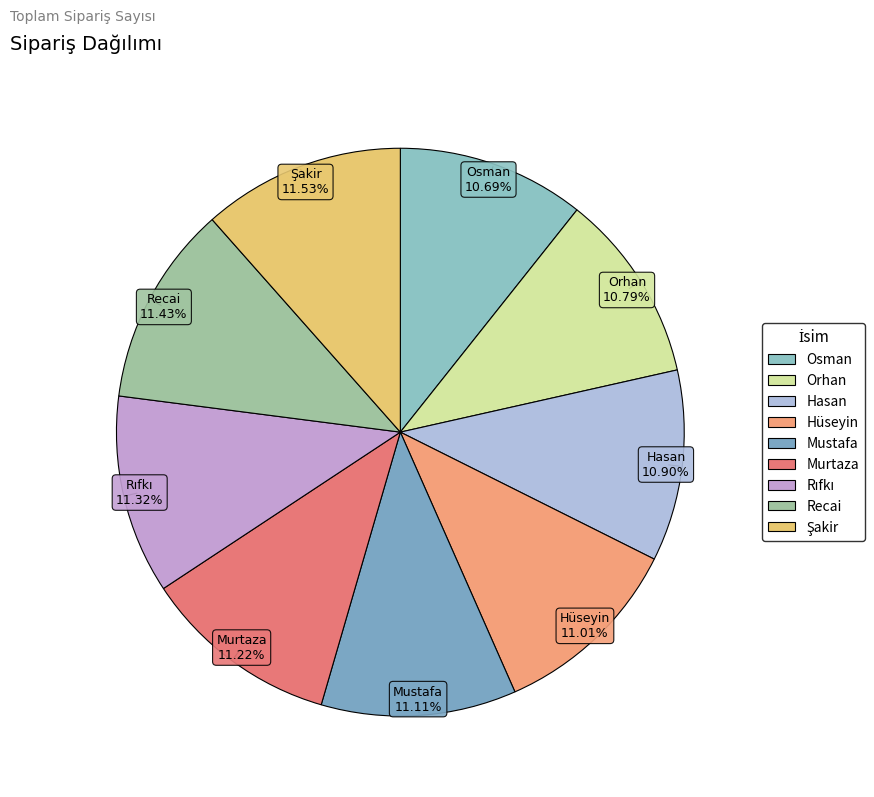

Does Orhan account for over 50% of the chart?

No